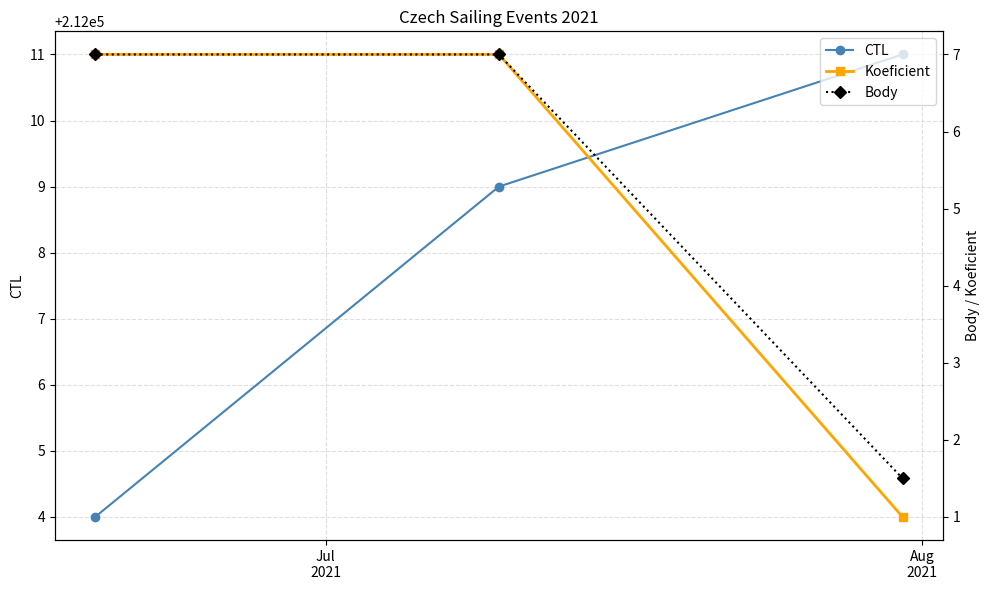

What is the value of the CTL point at the 3rd from the left?

212011